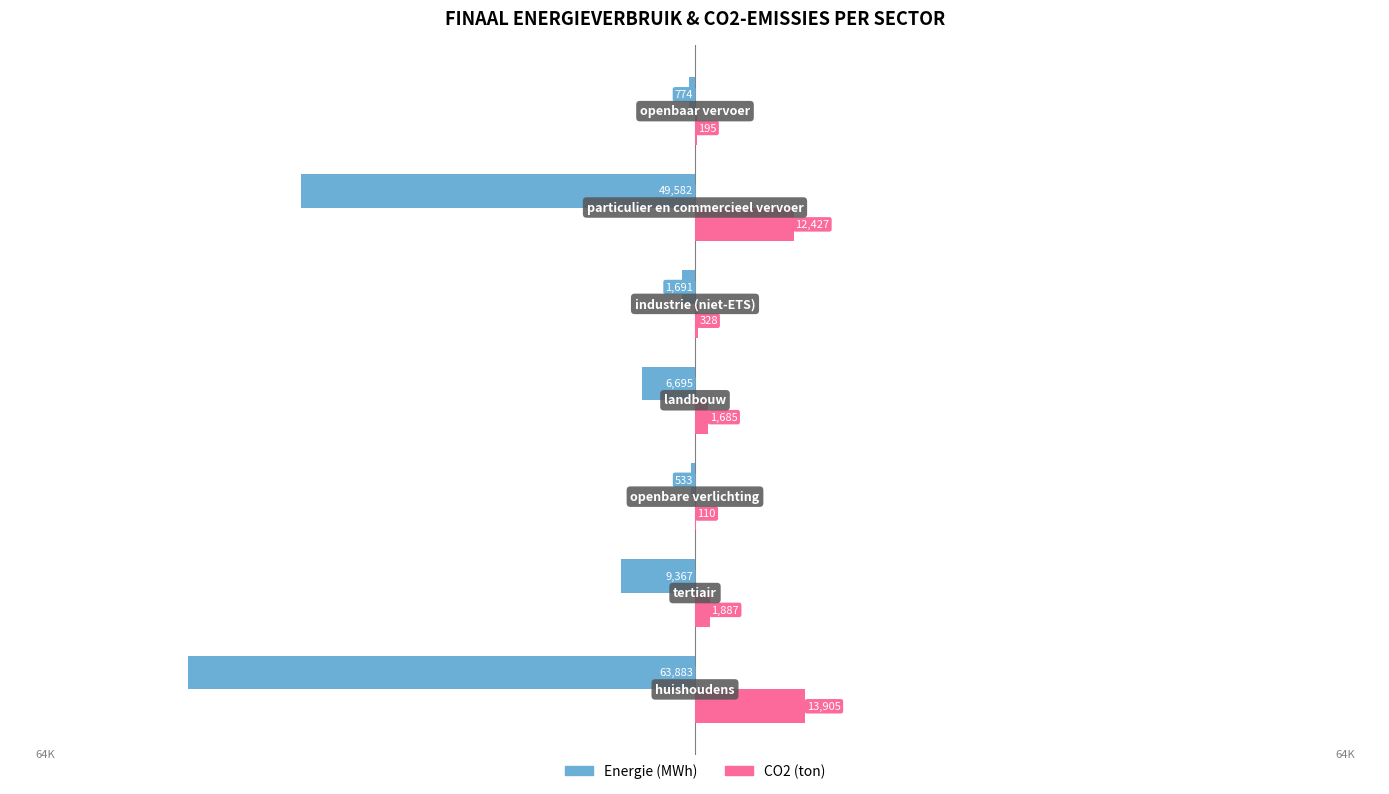

Which series has the largest total across all categories?

CO2 (ton)